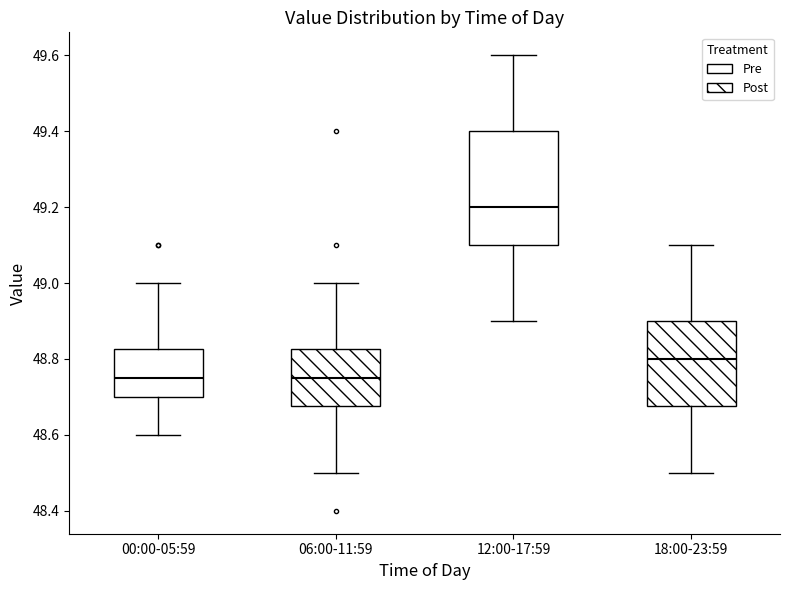

Where is the upper edge of the box for 12:00-17:59 on the y-axis? The values are not printed on the chart, so give them approximately, as read against the axis.

49.40